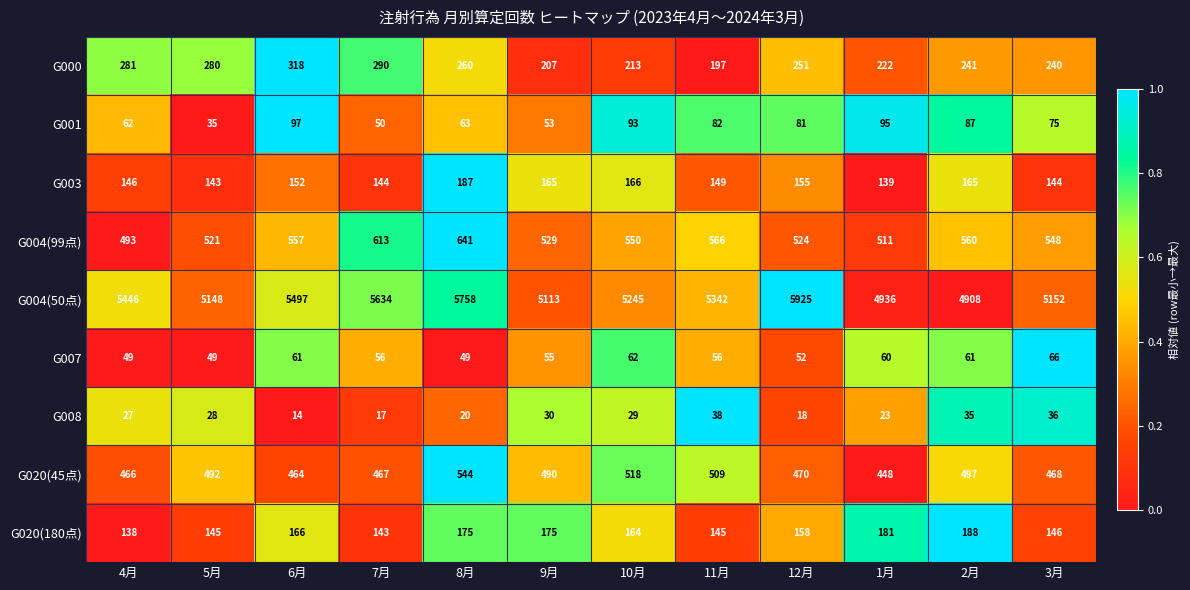

Which series changed the most between 7月 and 3月?

G004(50点)